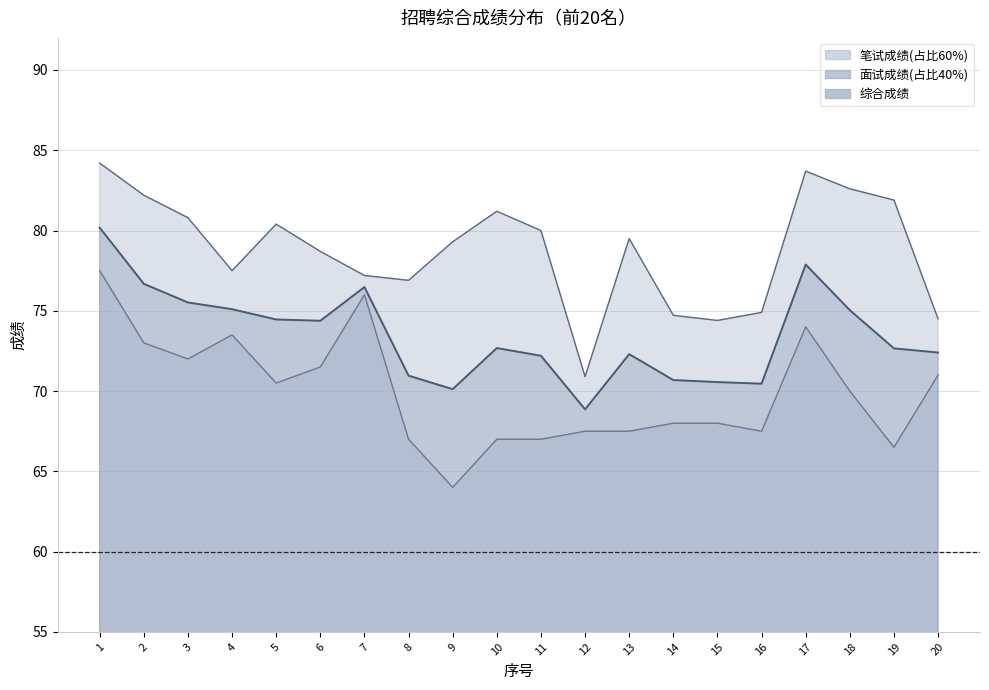

At which category is the sum across all series the highest?

1